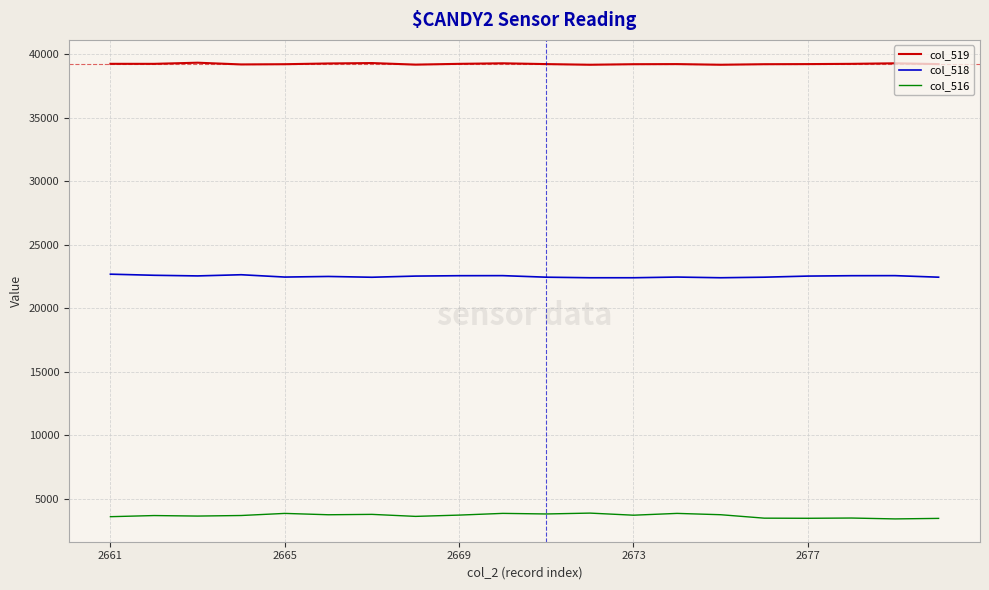

True or false: col_519 and col_516 intersect in this chart.

False